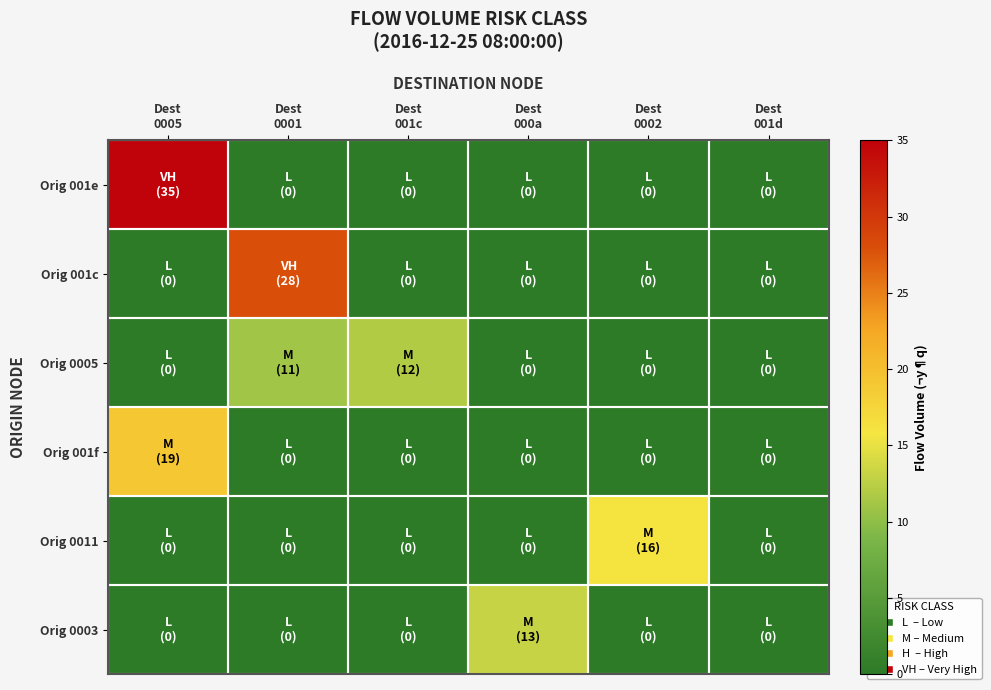

What is the maximum value shown in the chart?

35